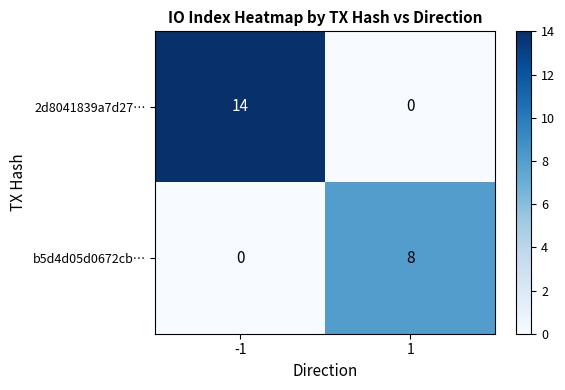

How many values in 2d8041839a7d27… are above zero?

1